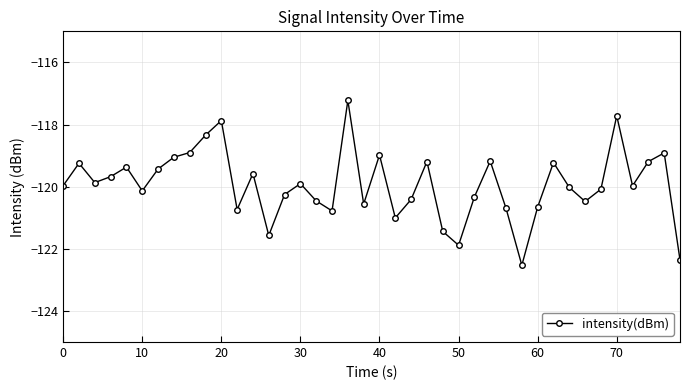

What is the difference between the maximum and minimum values?

5.3